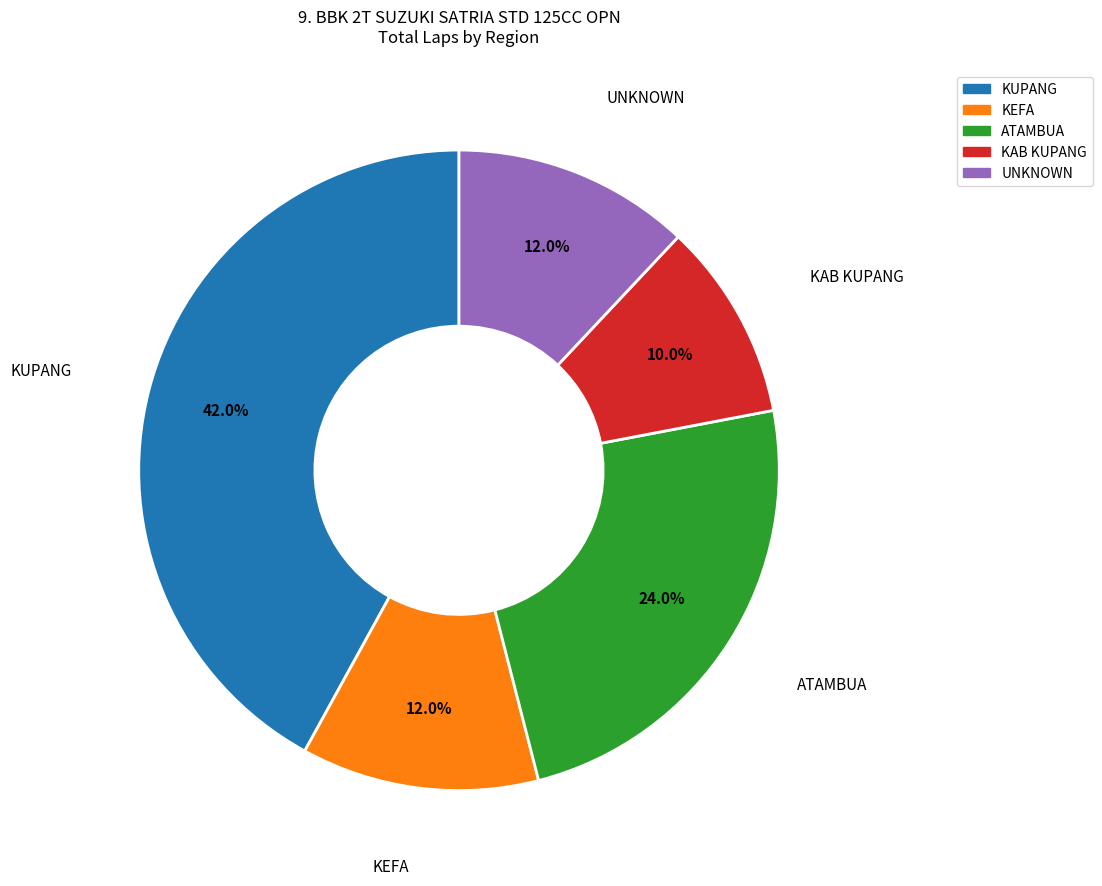

How many slices are in this pie chart?

5